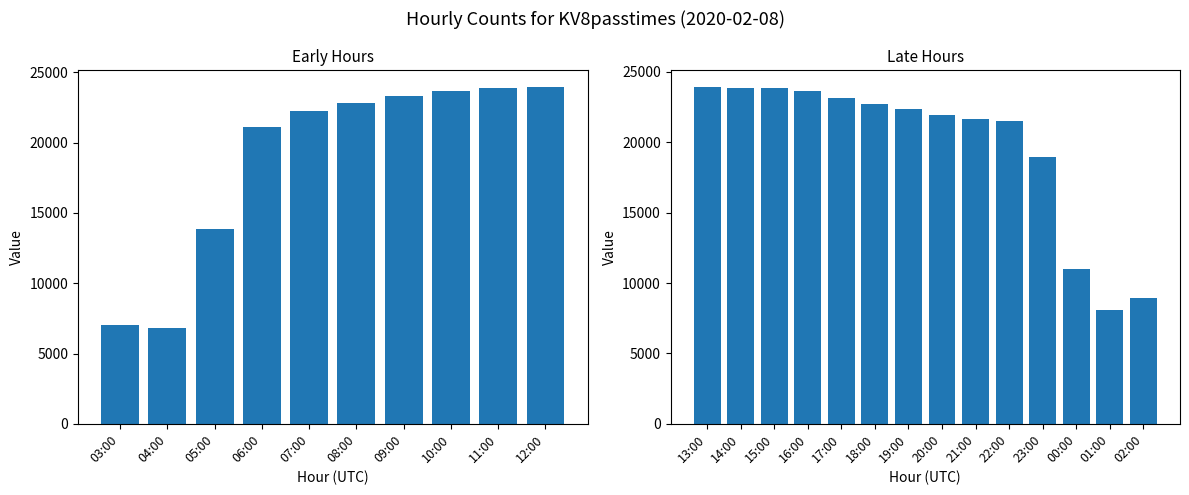

Reading right to left, extract all data points from this chart.

02:00=8932	01:00=8088	00:00=11002	23:00=18922	22:00=21490	21:00=21677	20:00=21940	19:00=22382	18:00=22722	17:00=23133	16:00=23659	15:00=23862	14:00=23886	13:00=23934	12:00=23974	11:00=23889	10:00=23655	09:00=23354	08:00=22854	07:00=22282	06:00=21136	05:00=13892	04:00=6781	03:00=6997